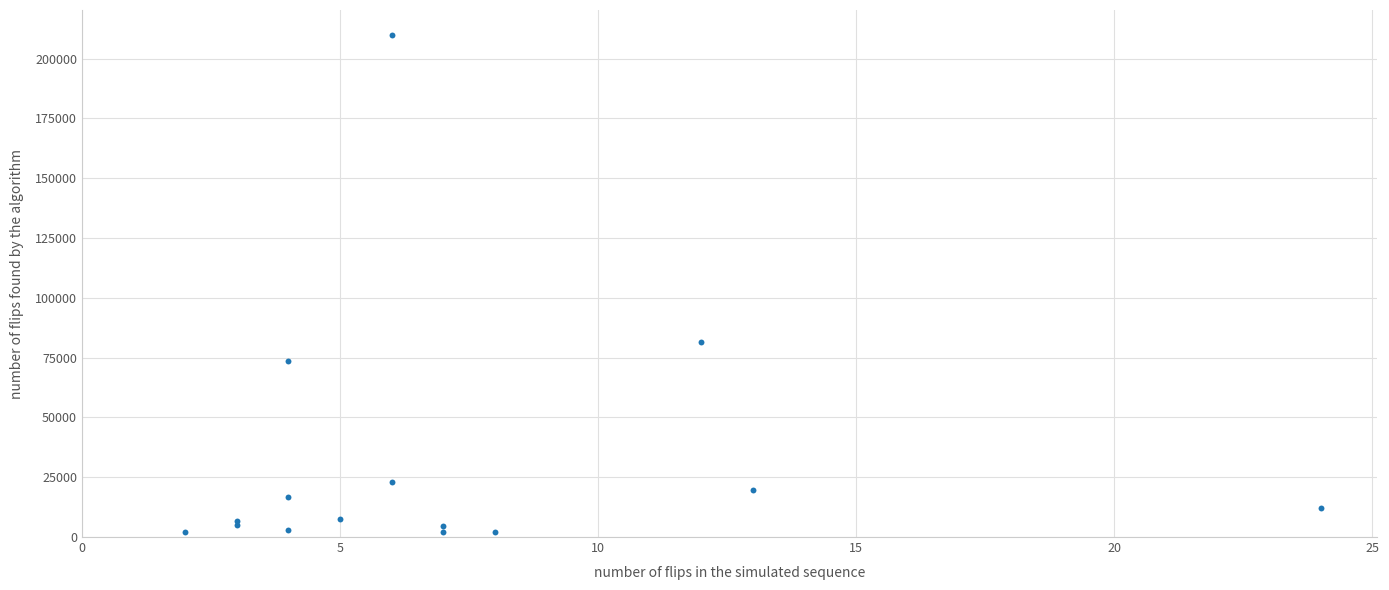

What Y value in the scatter plot is closest to 106031?

81637